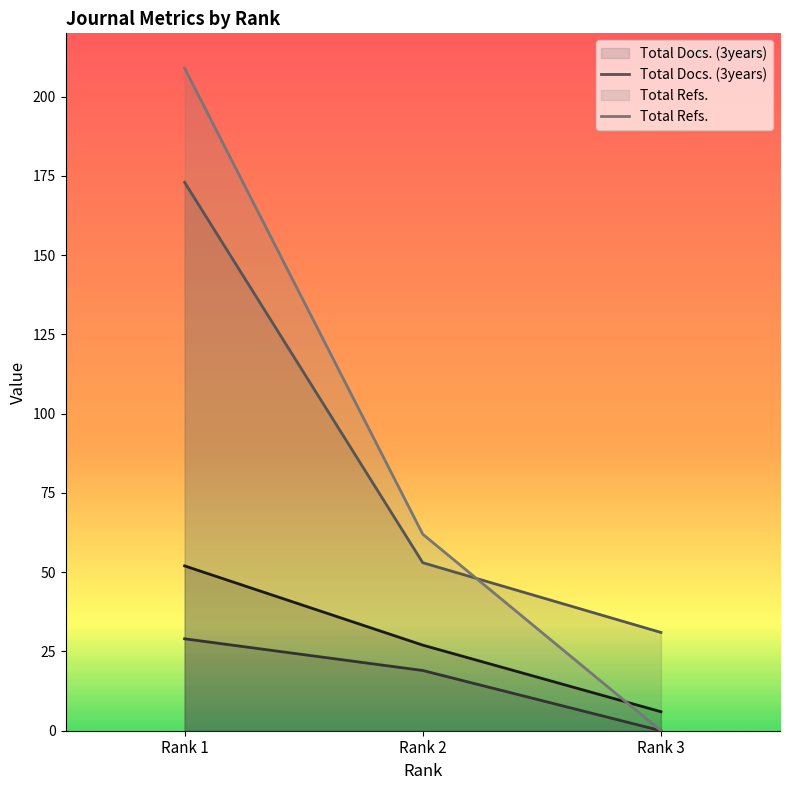

Which series has the largest range (max minus min)?

Total Refs.